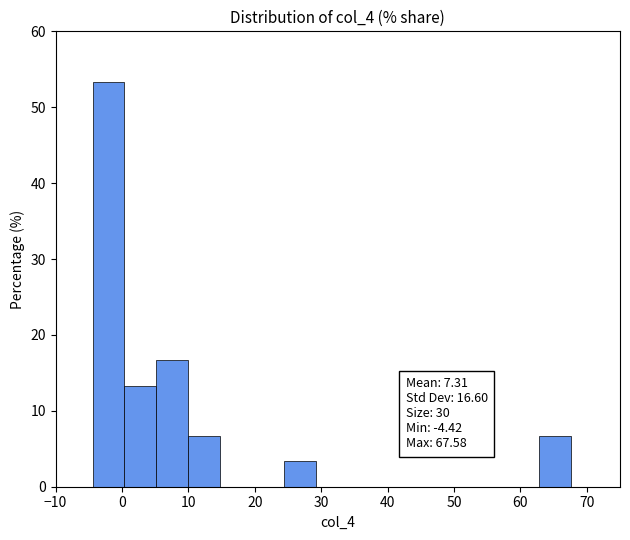

Which range on the x-axis has the tallest bar?

-4 to 0